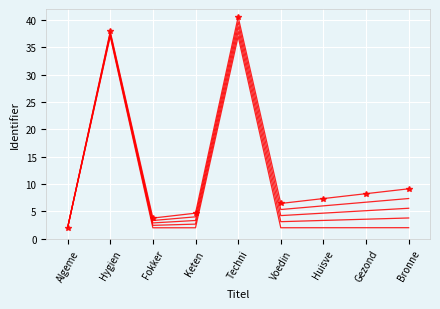

Between Huisve and Hygien, which is larger?

Hygien